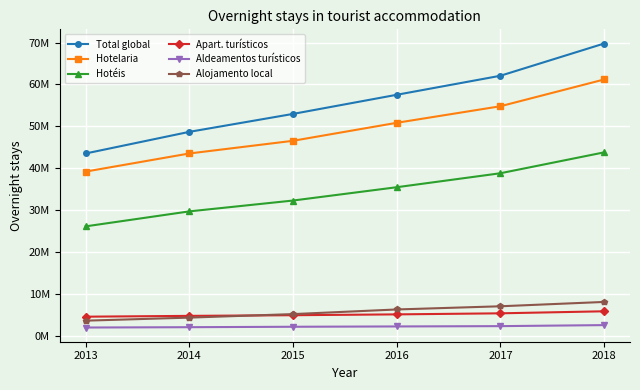

At which category does the chart reach its peak across all series?

2018